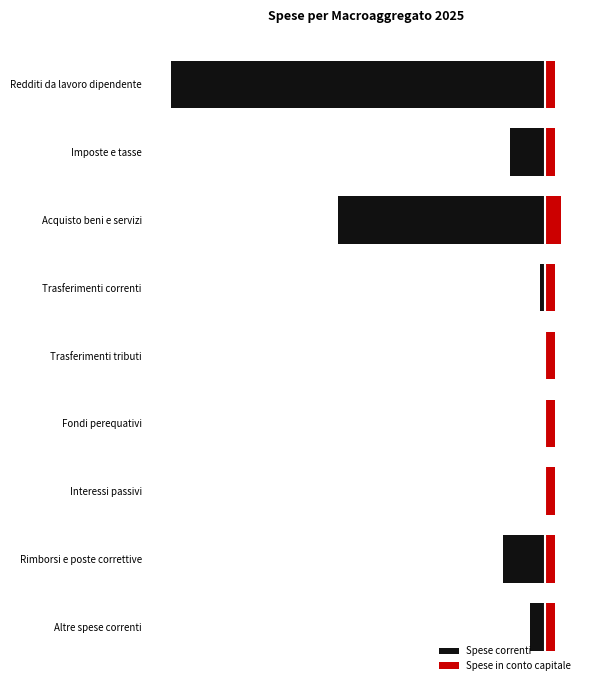

How many bars are there in each group?

2